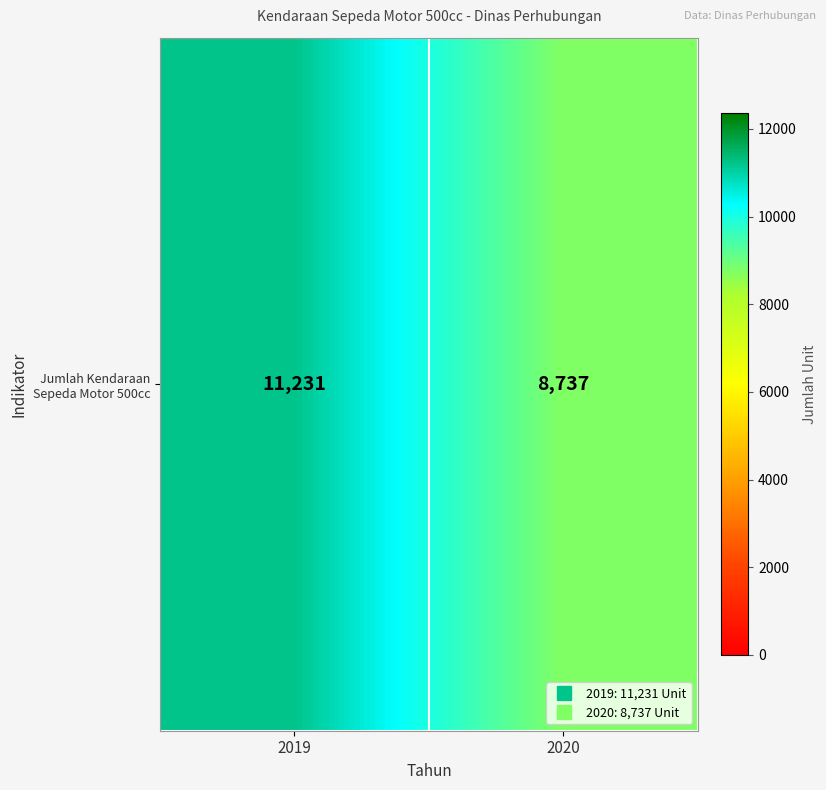

At which label is the value closest to 9984?

2019